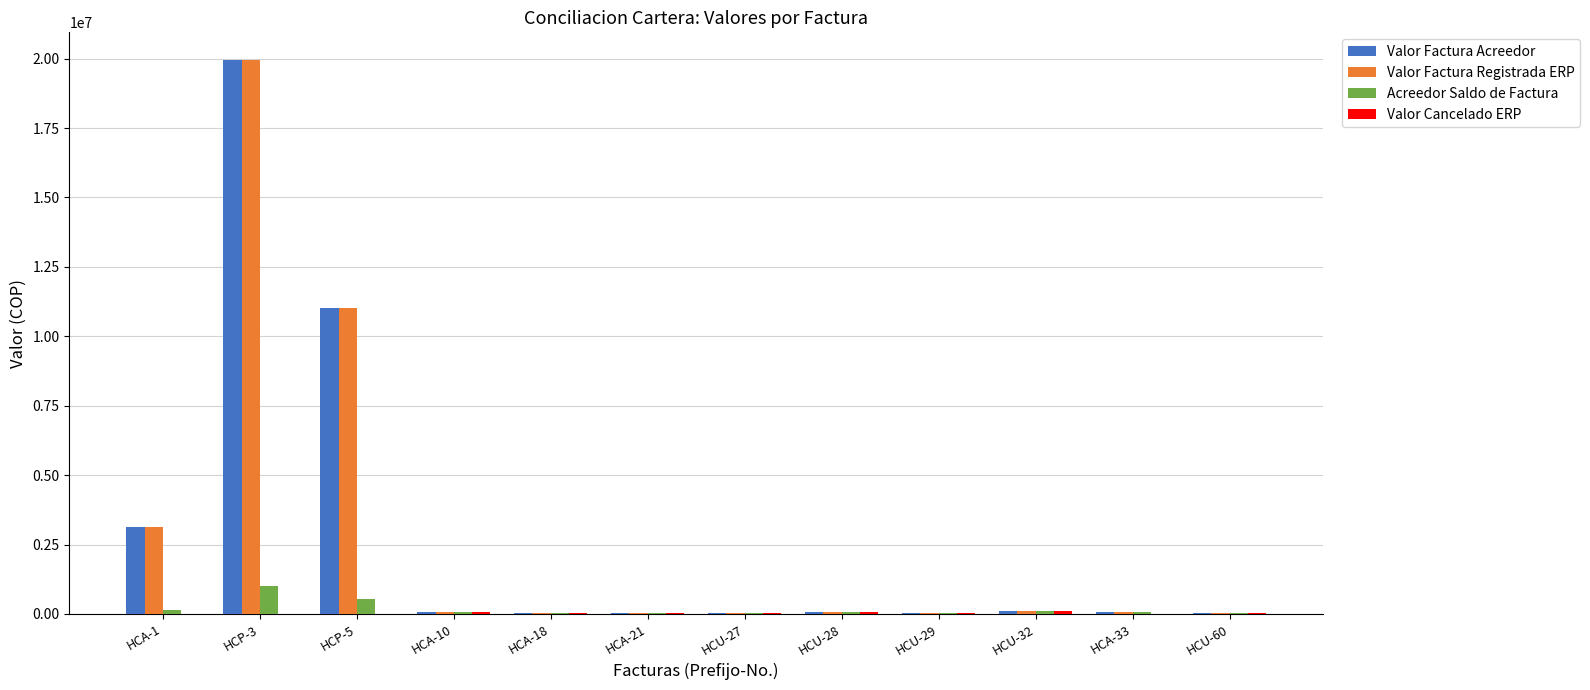

The value of Valor Factura Acreedor at HCP-3 is 19951625. True or false?

True